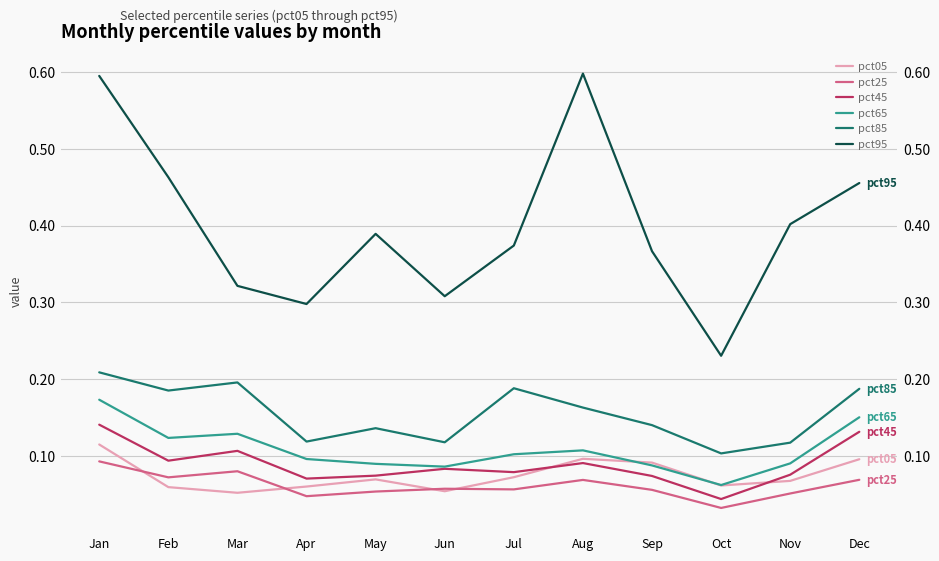

What is the spread (max minus min) of values at Sep?

0.3